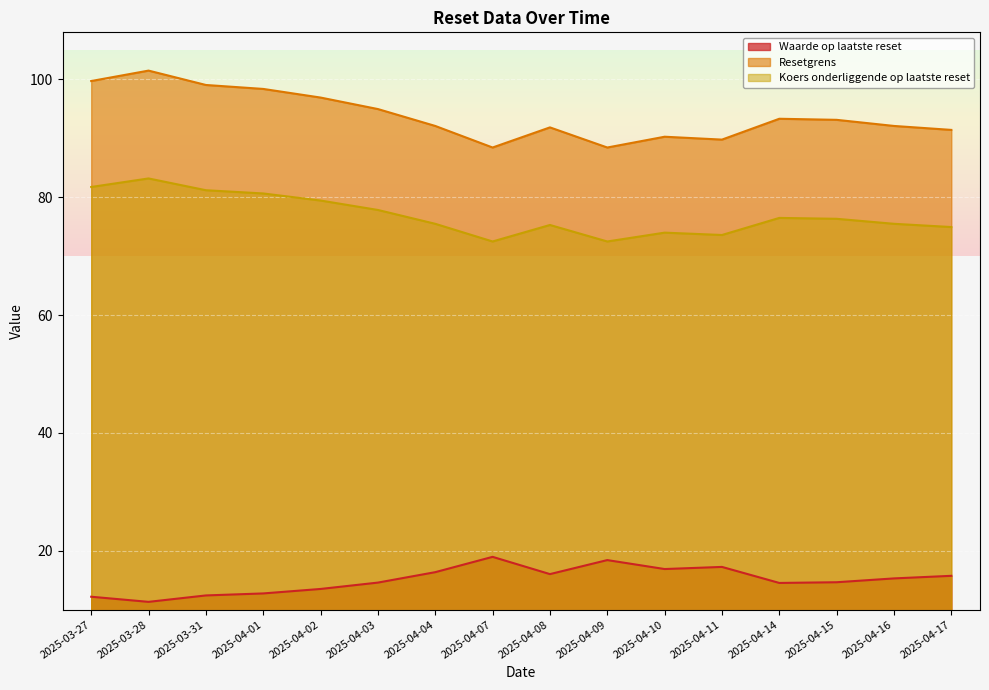

Which series has the largest total across all categories?

Resetgrens